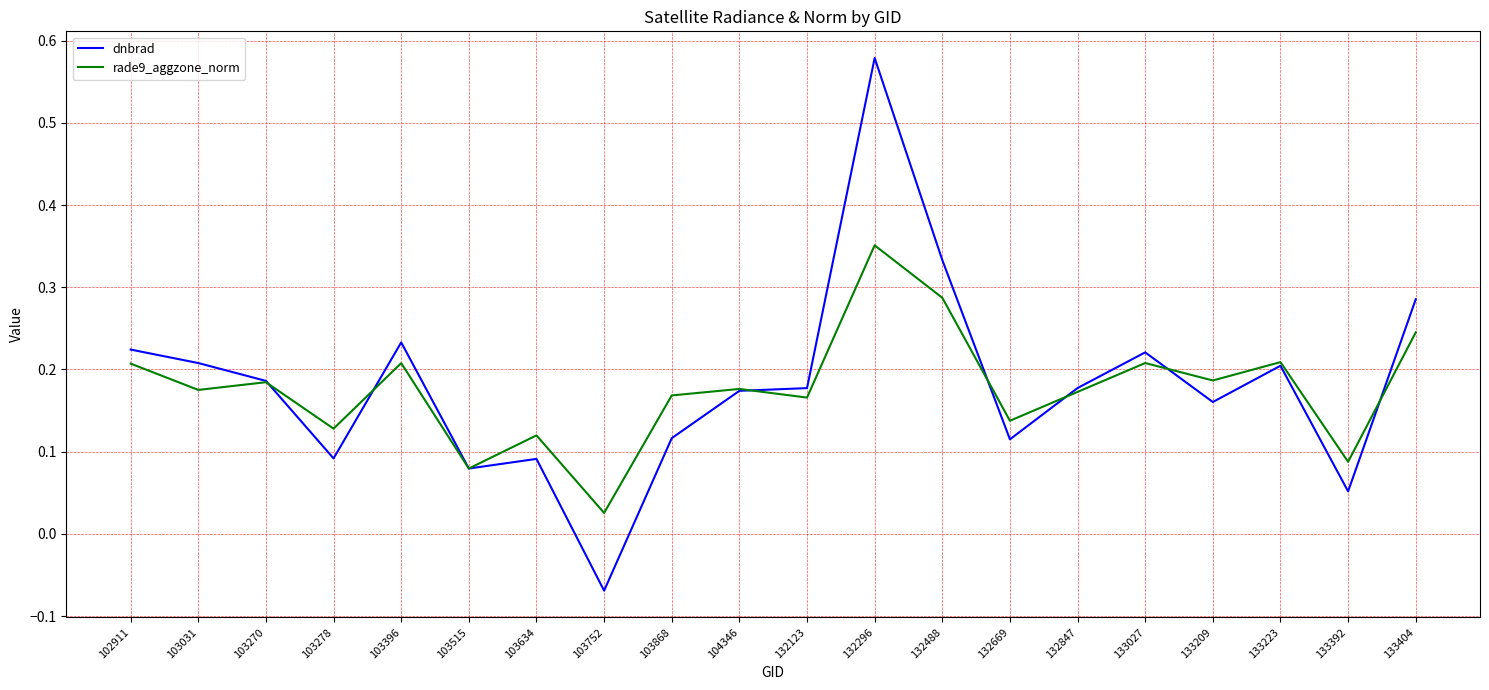

Is the value of dnbrad at 133392 greater than the value of rade9_aggzone_norm at 132847?

No